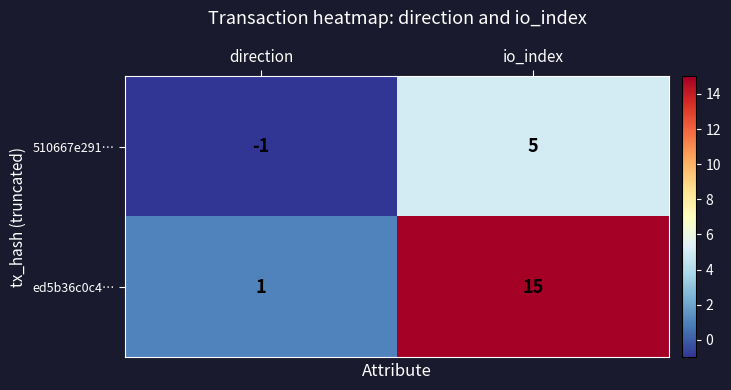

Which series has the widest spread of values?

ed5b36c0c4…